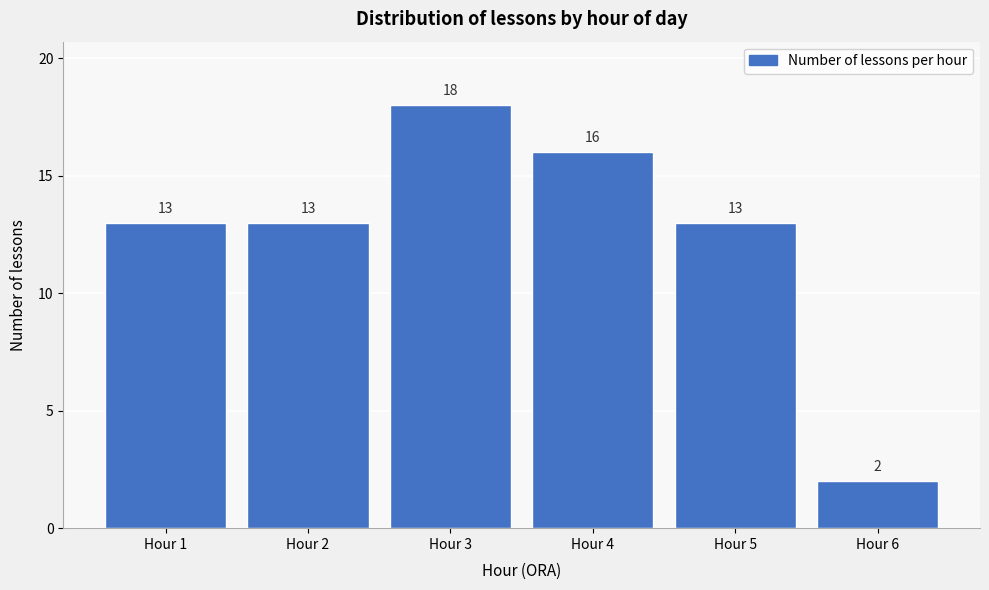

Reading right to left, transcribe all the data shown in this chart.

2	13	16	18	13	13